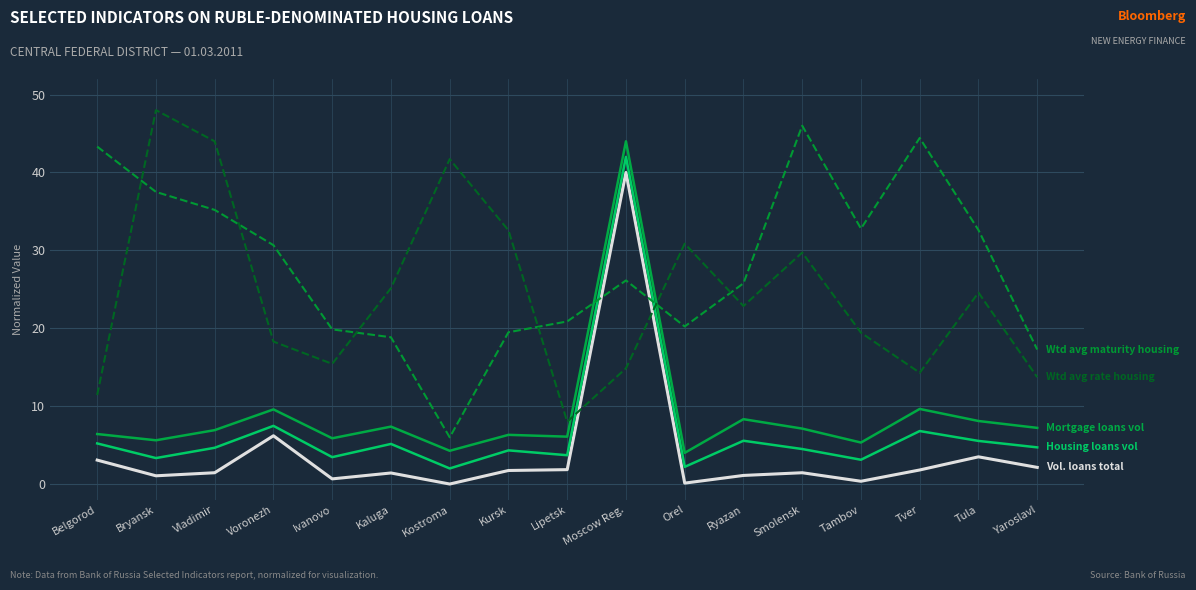

What is the greatest value displayed?

48.0